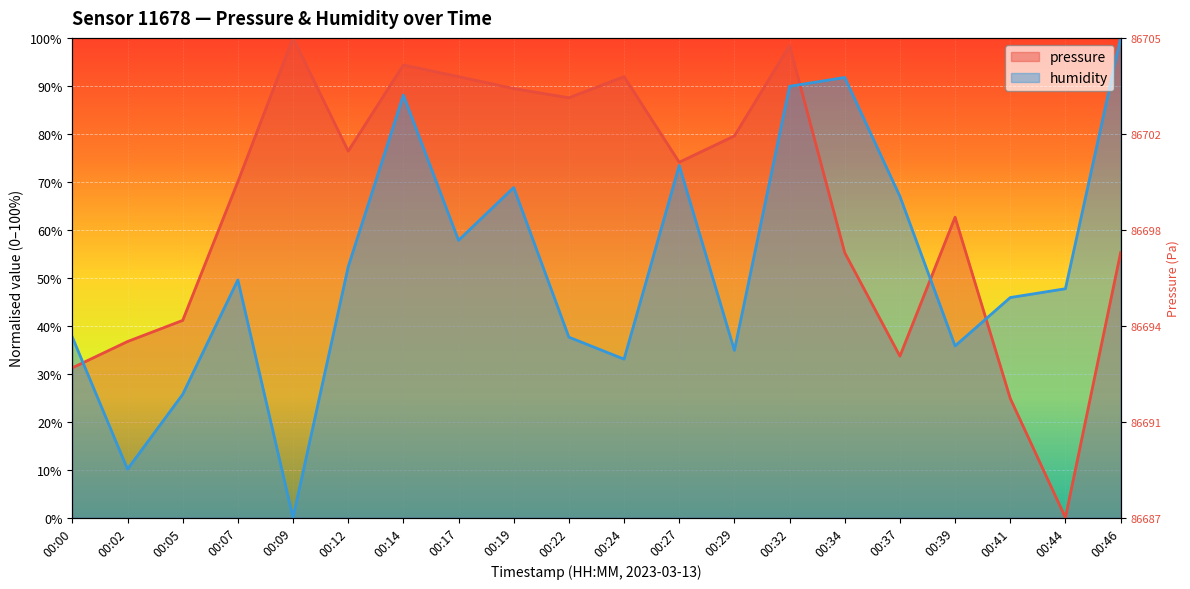

Does the chart display data point markers on the line(s)?

No